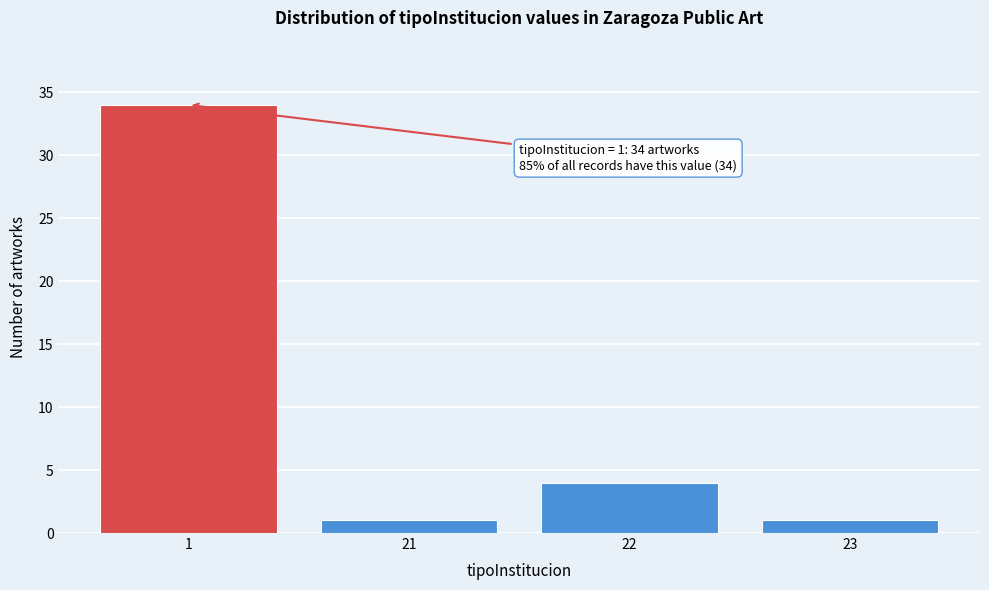

Reading left to right, transcribe all the data shown in this chart.

34	1	4	1